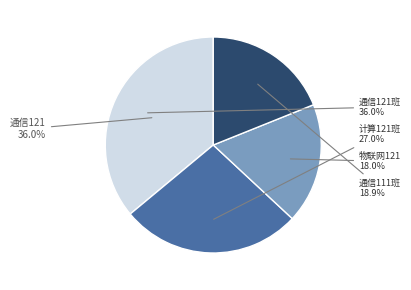

Is the sum of 计算121-123 and 通信111-112 greater than half?

No